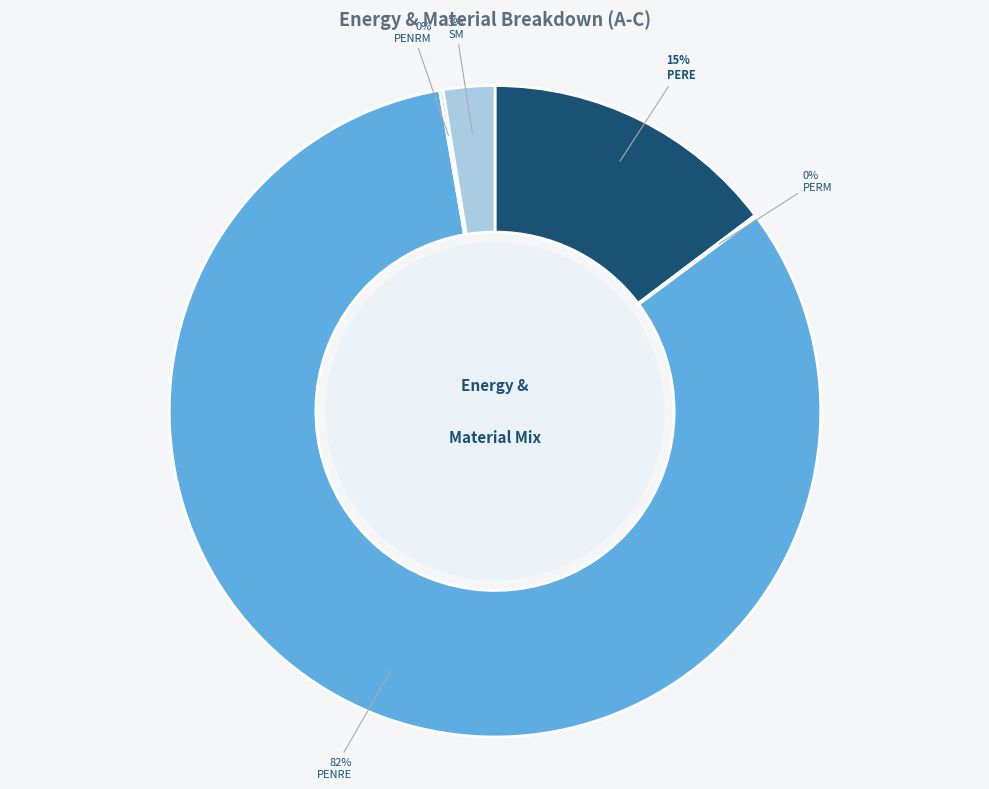

Which category accounts for the majority?

PENRE